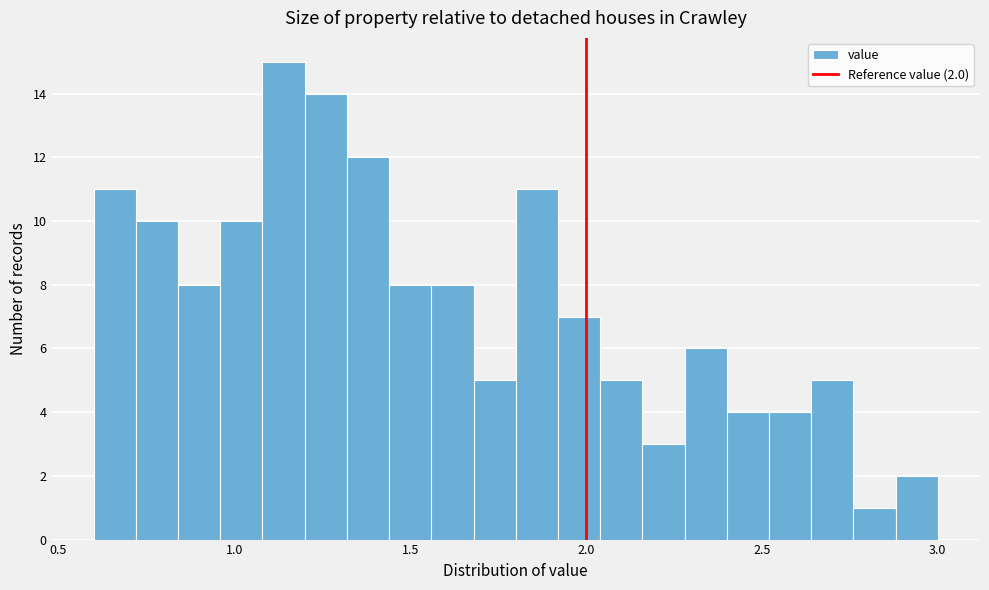

Read against the x-axis, roughly where is the centre of the tallest bar?

1.15